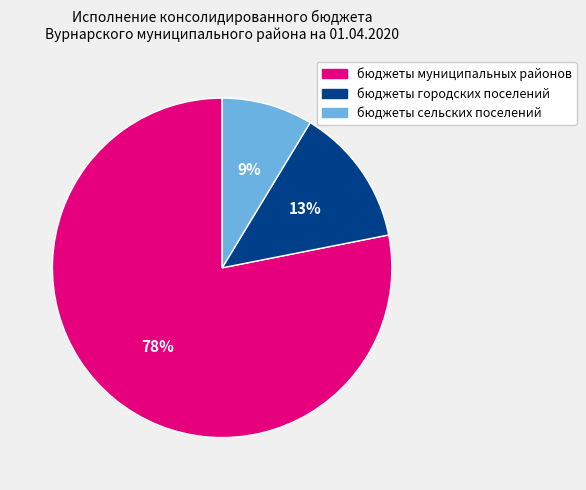

Count the number of slices in the pie.

3